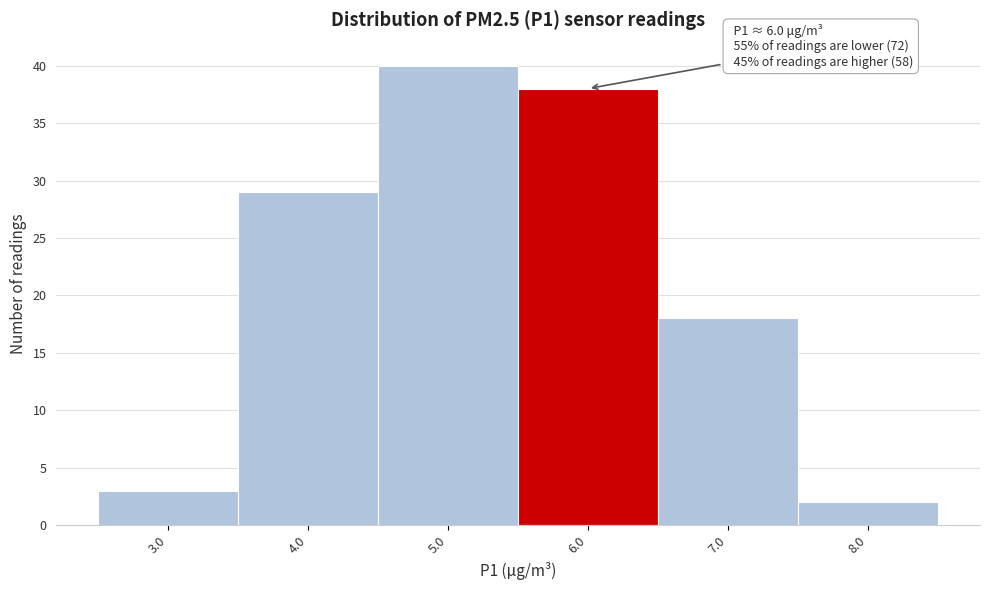

Reading left to right, what are all the values shown in this chart?

3.0=3	4.0=29	5.0=40	6.0=38	7.0=18	8.0=2